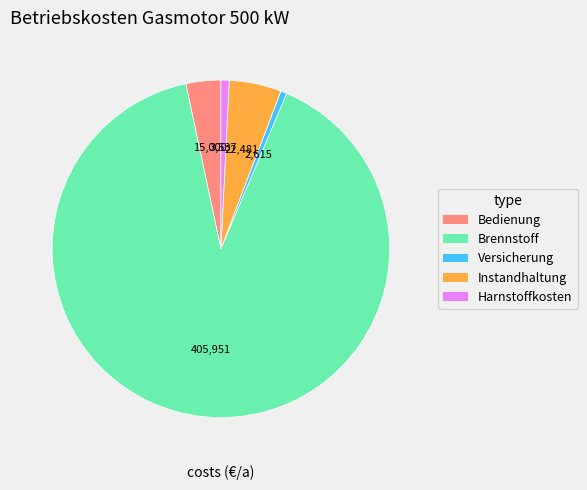

Does Brennstoff represent more than half of the total?

Yes